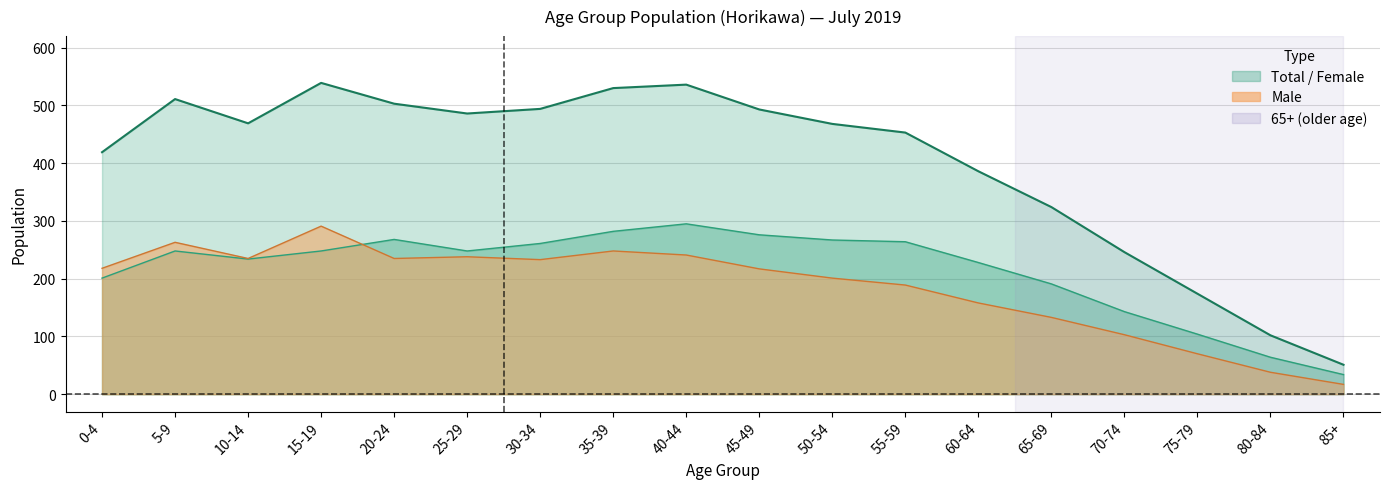

After their last crossing, which series has the higher values: female or male?

female